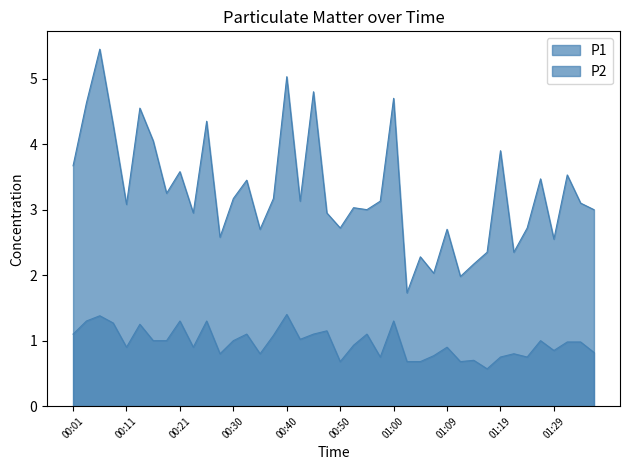

Which series changed the most between 00:01 and 00:26?

P1